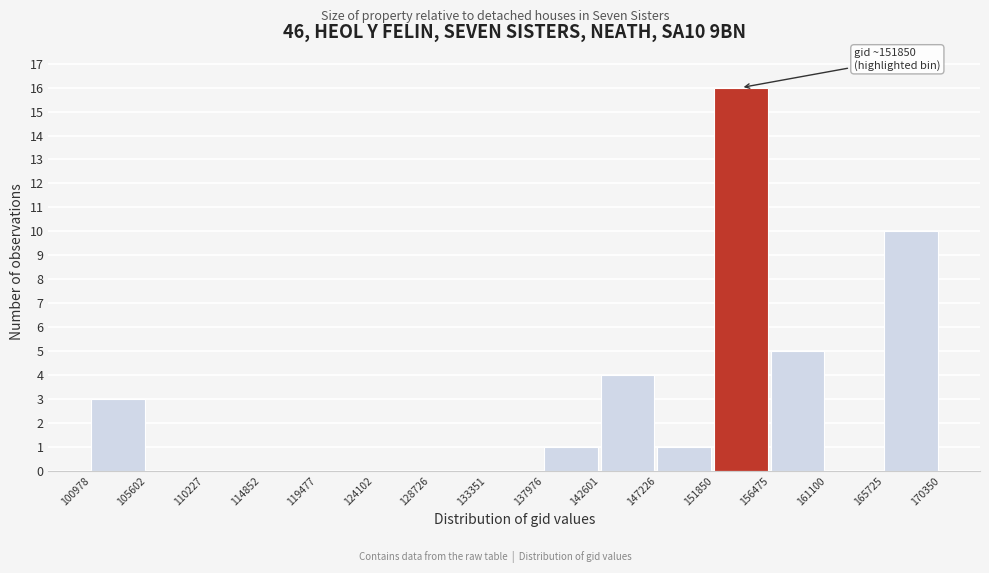

Which range on the x-axis has the tallest bar?

151850 to 156475